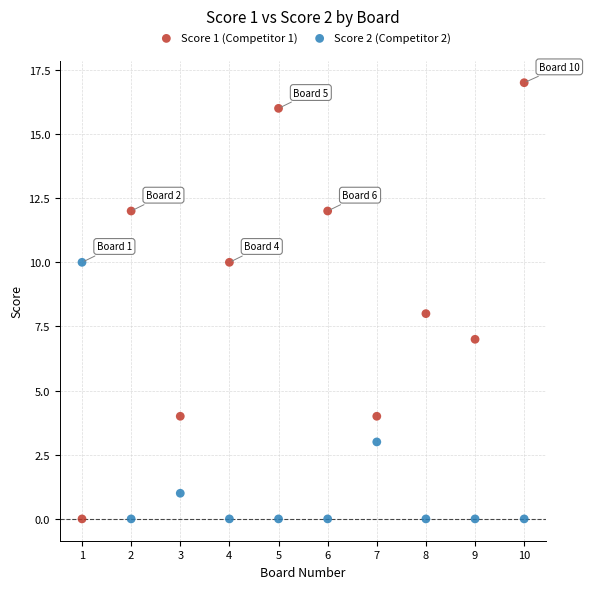

Which series contains the highest Y value?

Score 1 (Competitor 1)